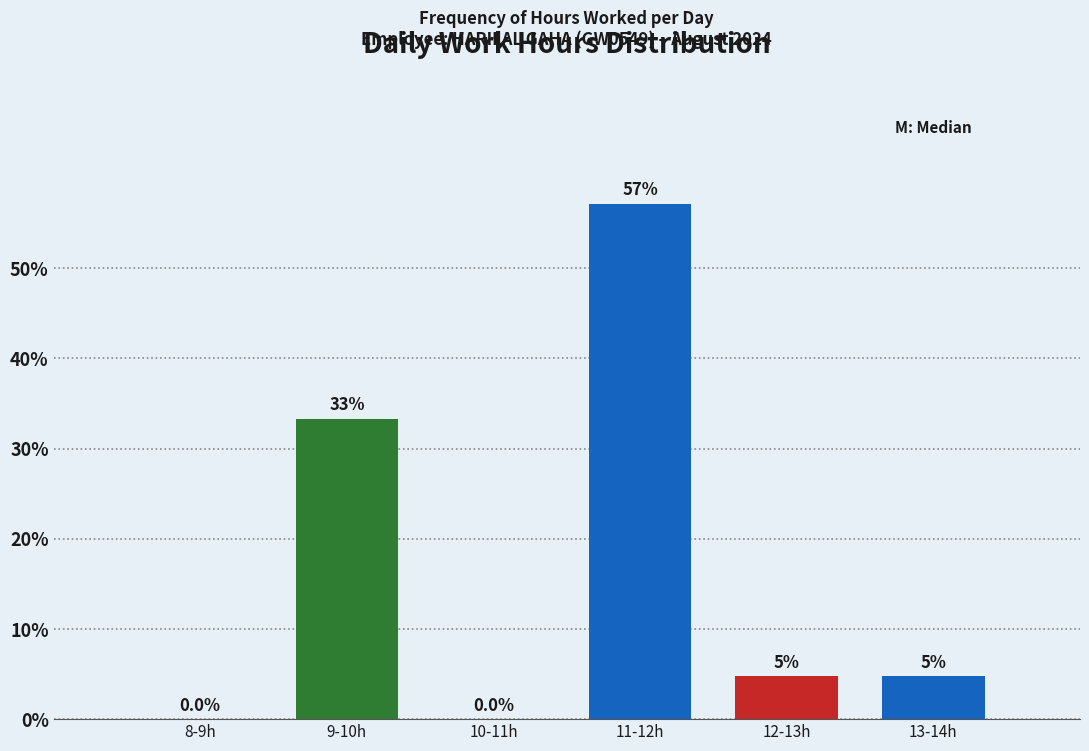

Where does the data first go above 4?

9-10h